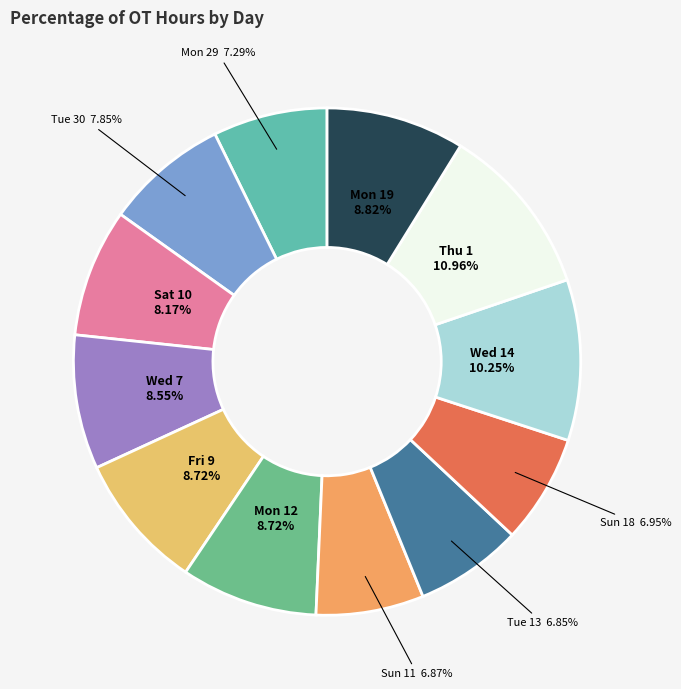

What percentage is the Wed 7 slice, to the nearest percent?

9%